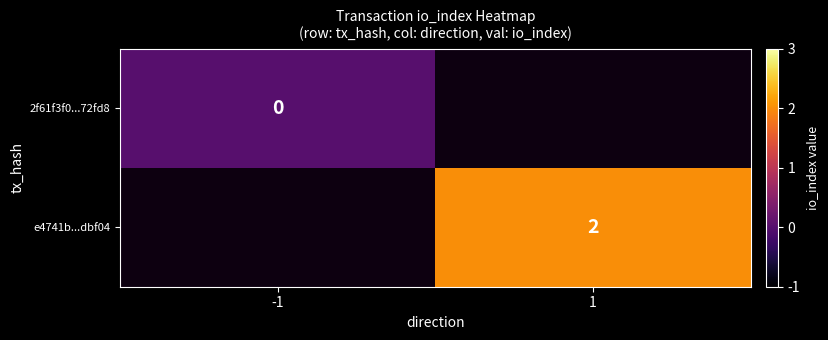

Is it true that e4741b...dbf04 equals 2 at 1?

True